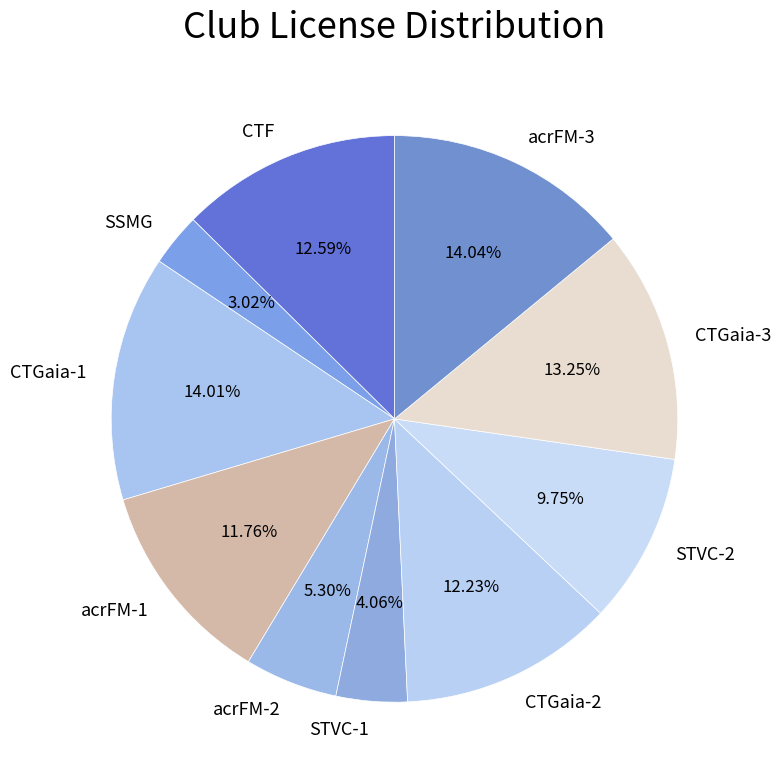

Approximately how many times larger is the value at CTGaia-2 compared to acrFM-1?

1.0